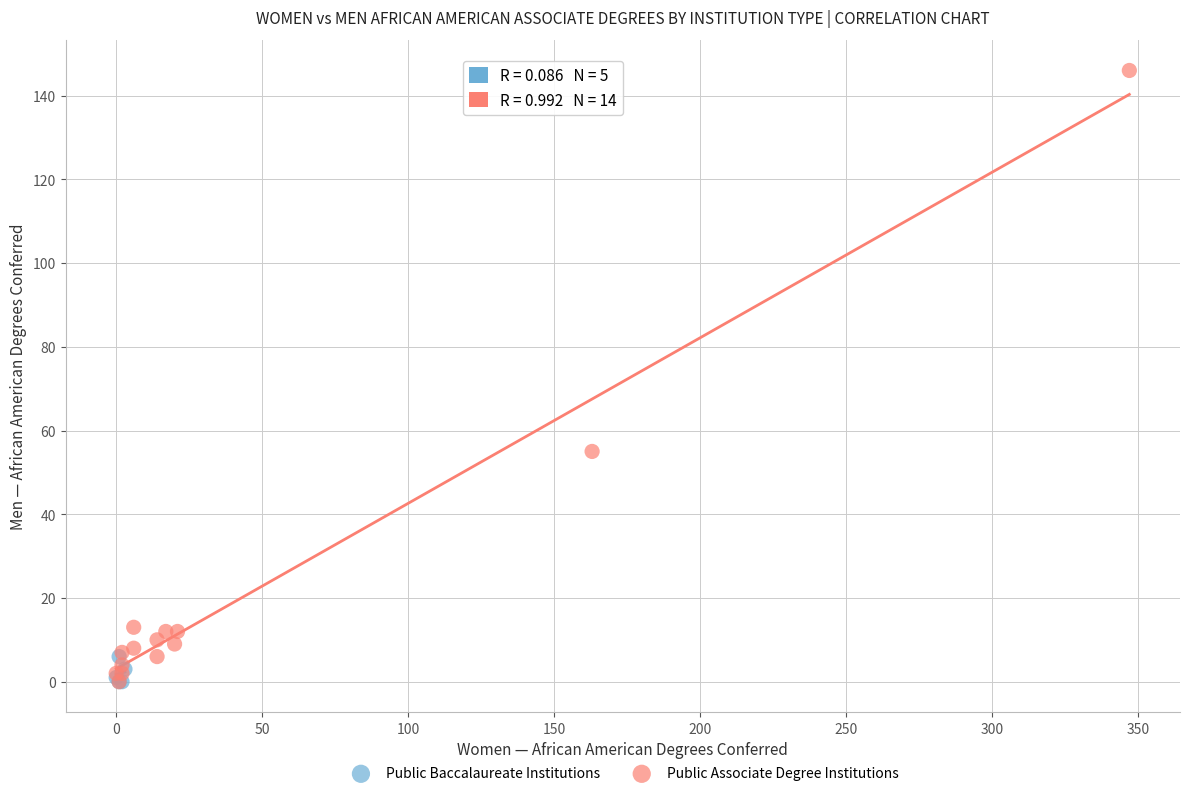

Which series reaches the maximum Y coordinate?

Public Associate Degree Institutions